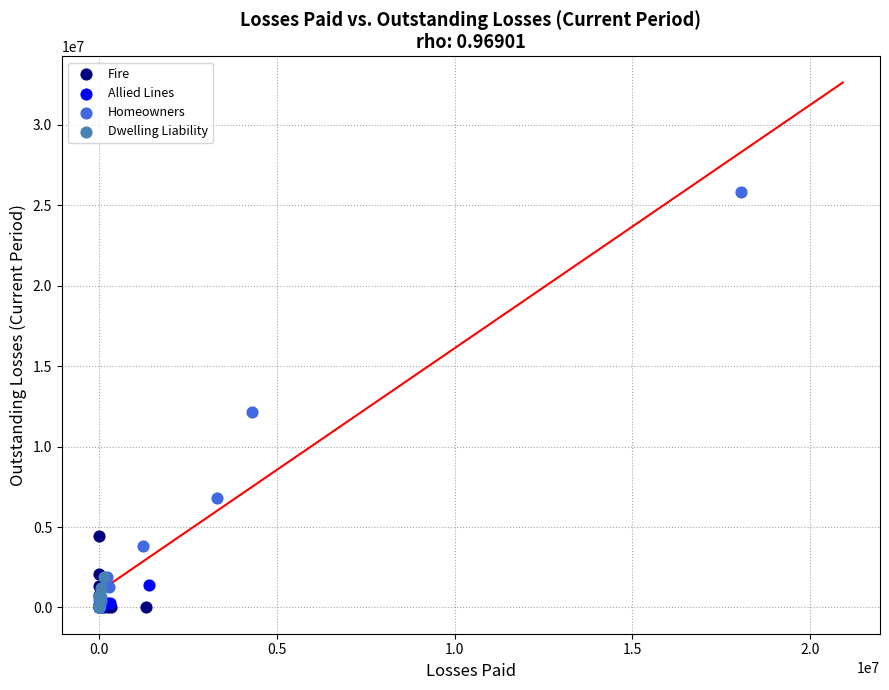

Which series has the widest spread of Y values?

Homeowners